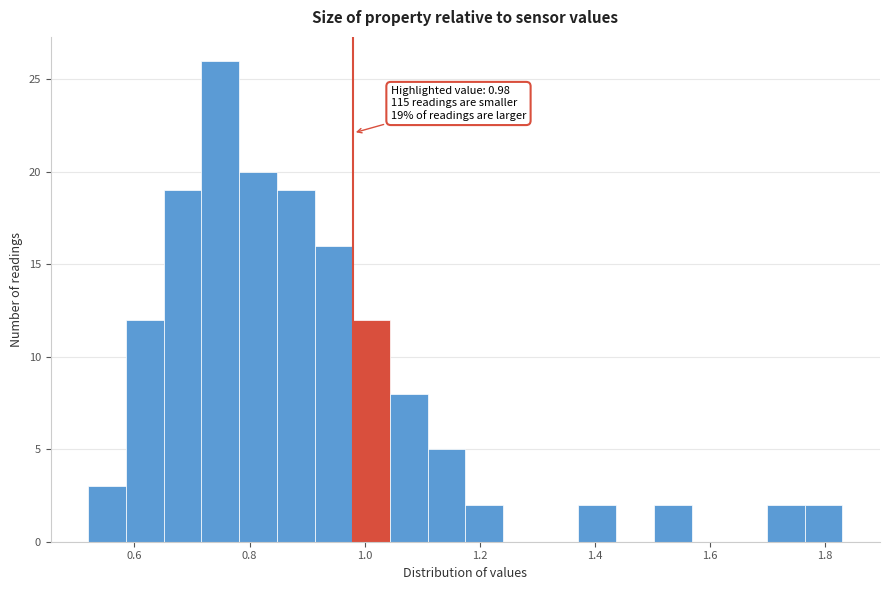

Around what value on the x-axis is the tallest bar? Give the approximate position of its centre, as read against the axis.

0.74